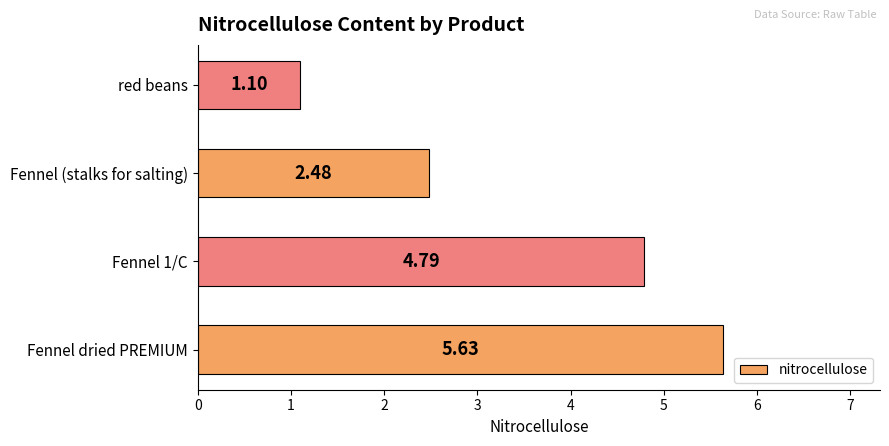

What is the difference between the maximum and minimum values?

4.5